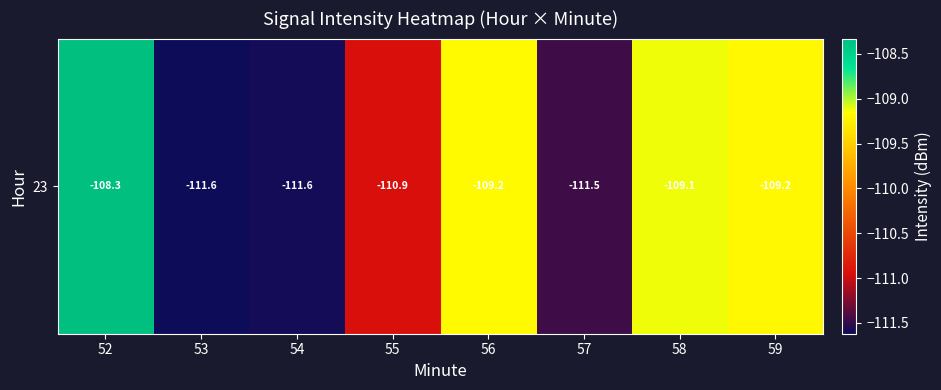

What is the minimum value shown in the chart?

-111.6